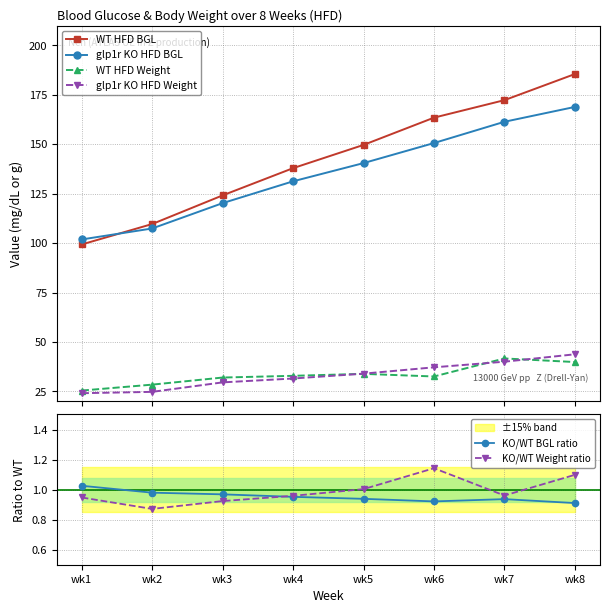

What are all the series names shown in the legend?

WT HFD BGL, glp1r KO HFD BGL, WT HFD Weight, glp1r KO HFD Weight, KO/WT BGL ratio, KO/WT Weight ratio